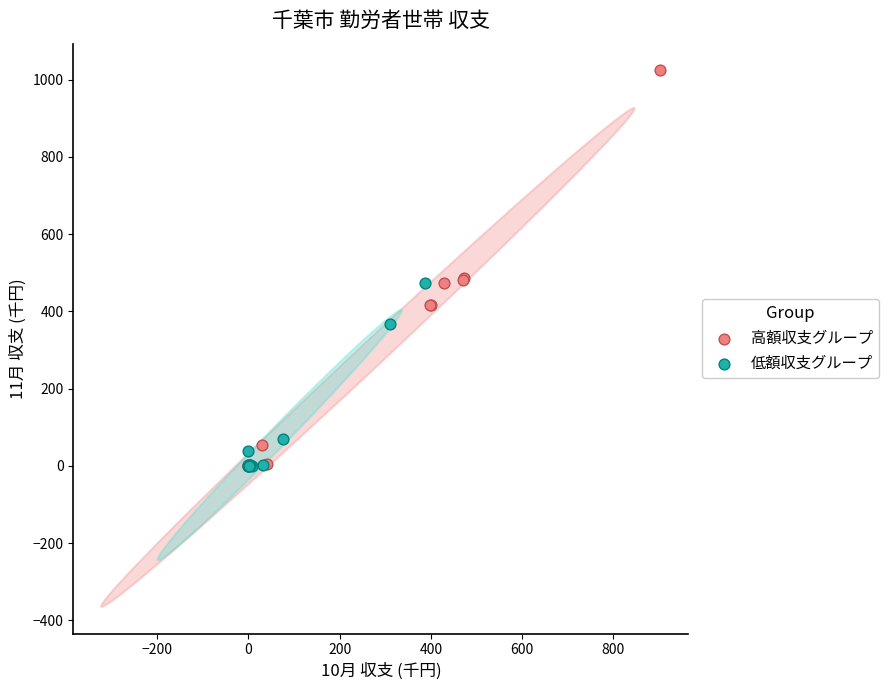

What are all the series names shown in the legend?

高額収支グループ, 低額収支グループ